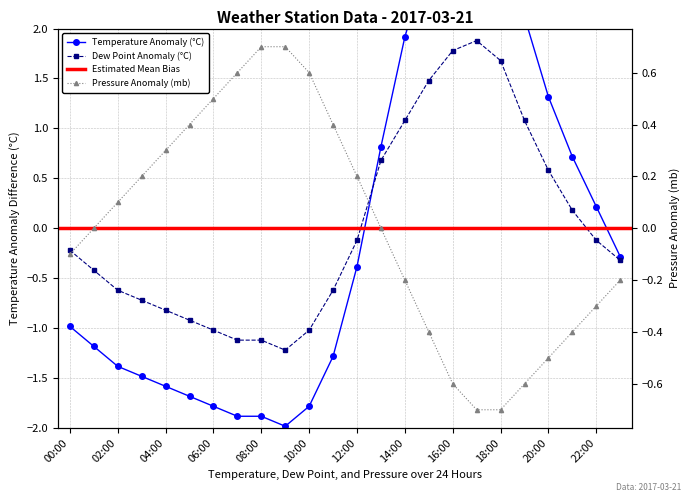

What is the label of the 8th point from the right?

16:00